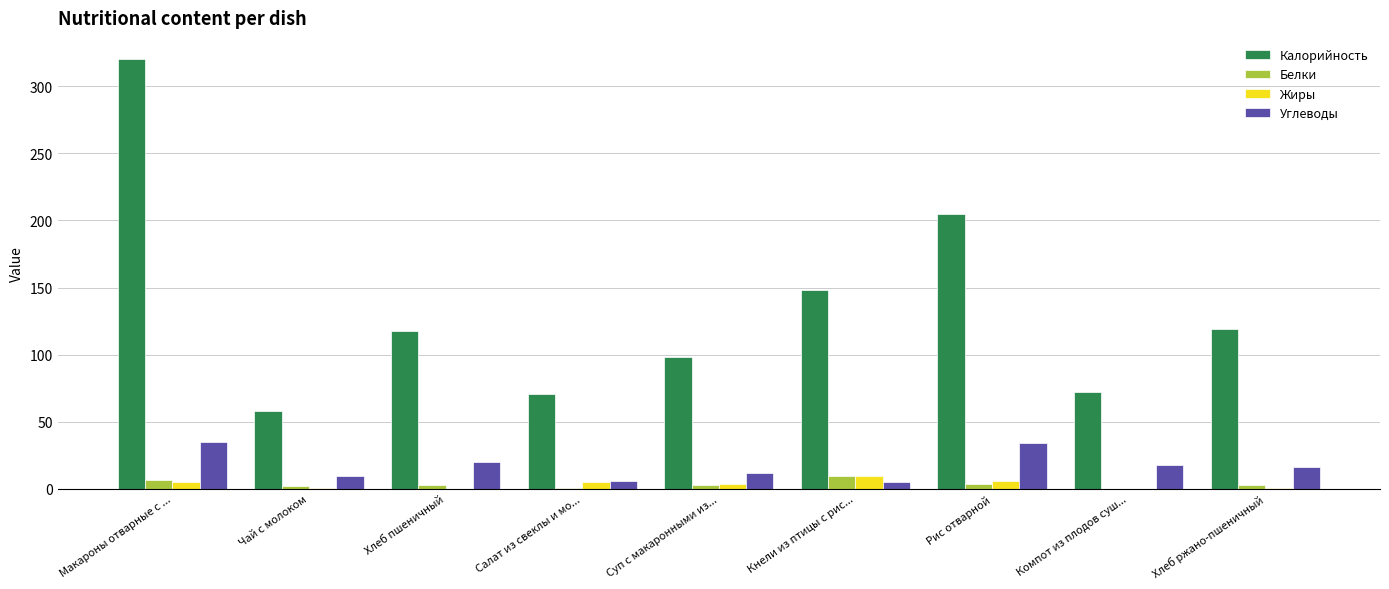

Which label corresponds to the largest value in the chart?

Макароны отварные с ...